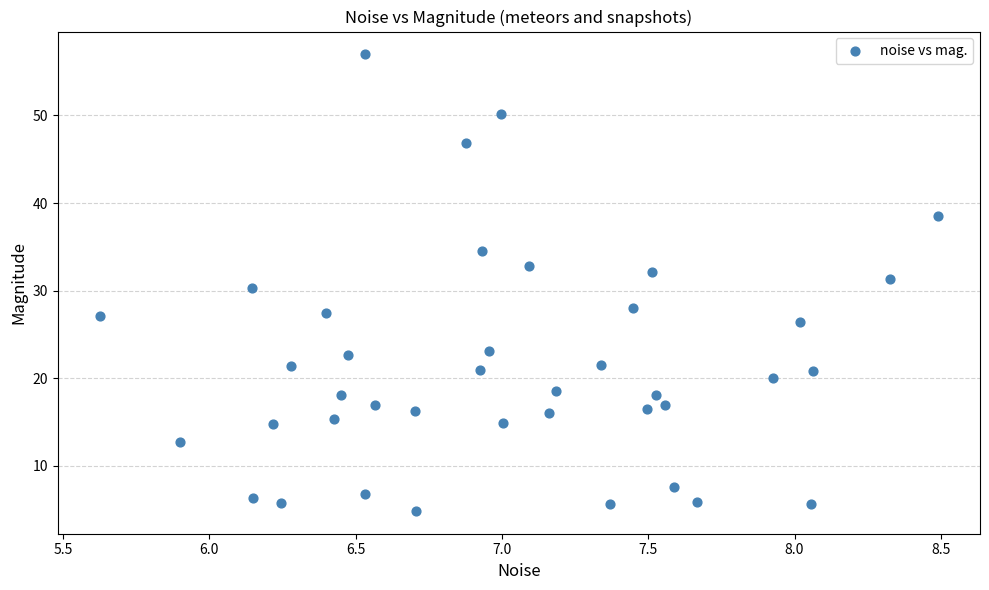

What is the range of Y values (max minus min)?

52.1